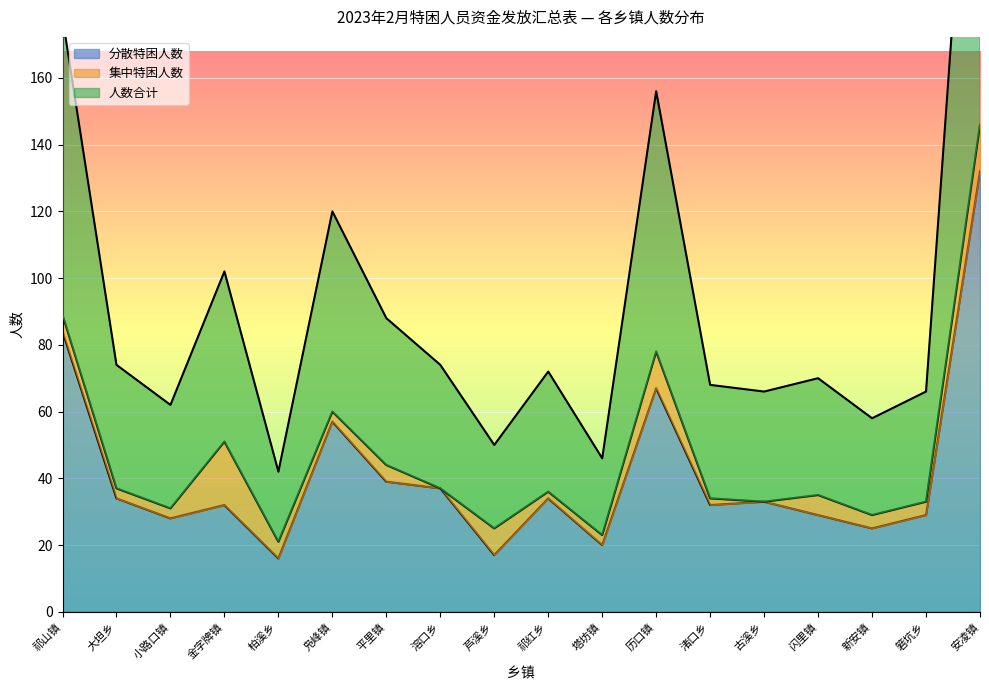

Which series has the largest total across all categories?

人数合计